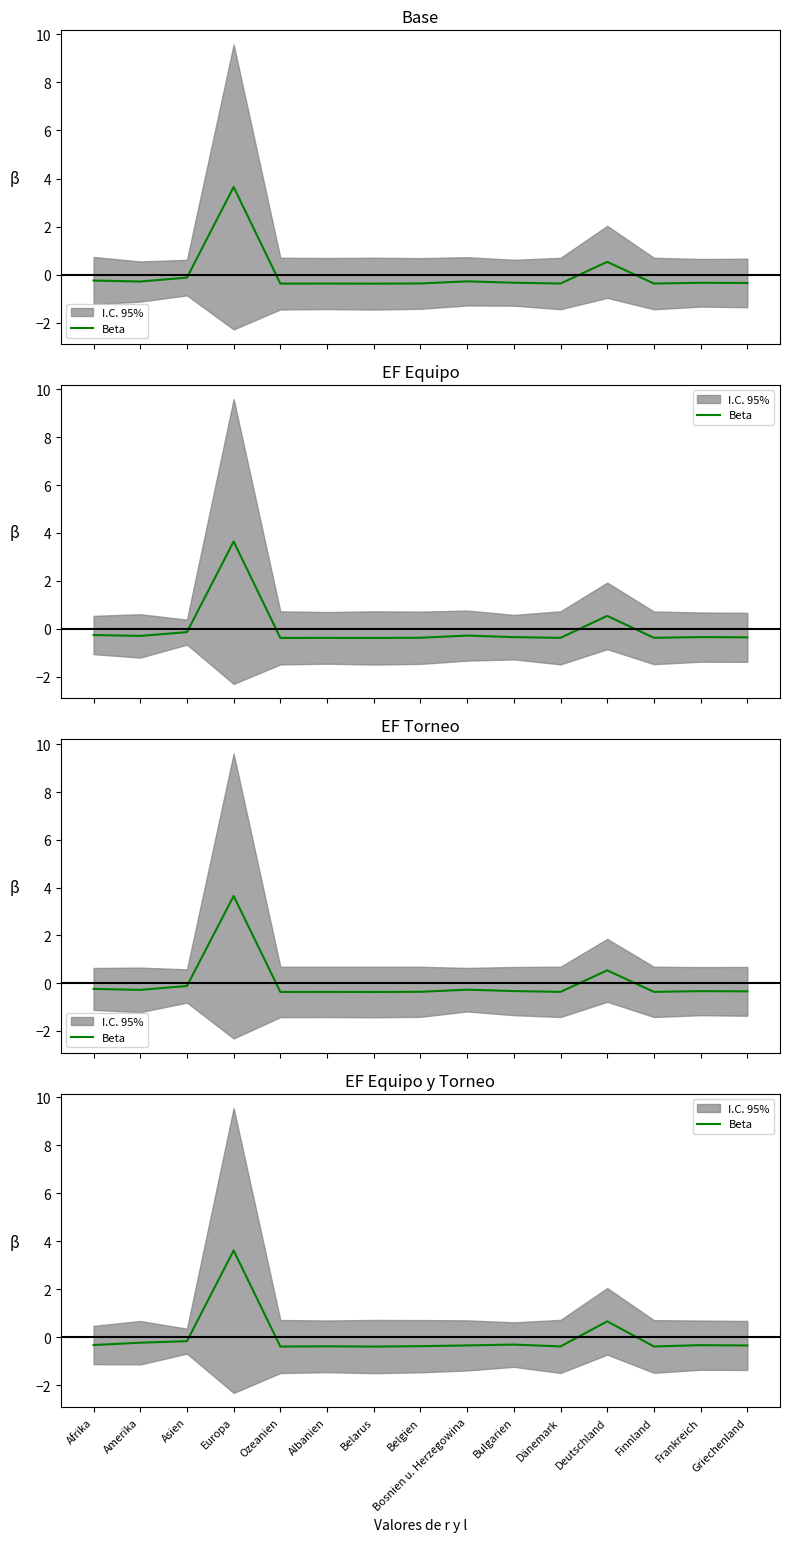

The chart shows a value of -0.7 at Albanien. True or false?

False